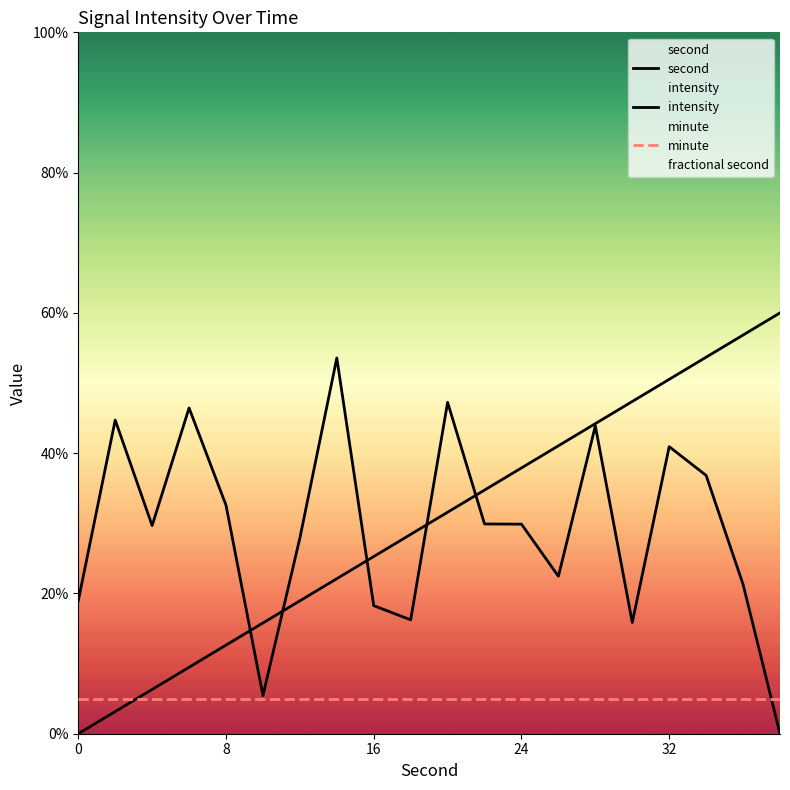

True or false: second has more than 1 points higher than both neighbors.

False